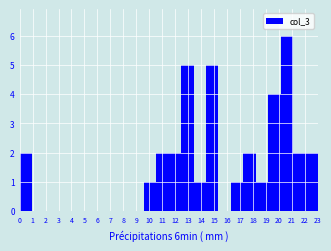

Reading left to right, transcribe this chart: for each bar, give the range it covers on the x-axis and its height. Neither the bar edges nor the heights are printed on the chart, so give them approximately, as read against the axes.

0.0 to 1.0: 2
1.0 to 1.9: 0
1.9 to 2.9: 0
2.9 to 3.8: 0
3.8 to 4.8: 0
4.8 to 5.8: 0
5.8 to 6.7: 0
6.7 to 7.7: 0
7.7 to 8.6: 0
8.6 to 9.6: 0
9.6 to 10.5: 1
10.5 to 11.5: 2
11.5 to 12.5: 2
12.5 to 13.4: 5
13.4 to 14.4: 1
14.4 to 15.3: 5
15.3 to 16.3: 0
16.3 to 17.3: 1
17.3 to 18.2: 2
18.2 to 19.2: 1
19.2 to 20.1: 4
20.1 to 21.1: 6
21.1 to 22.0: 2
22.0 to 23.0: 2